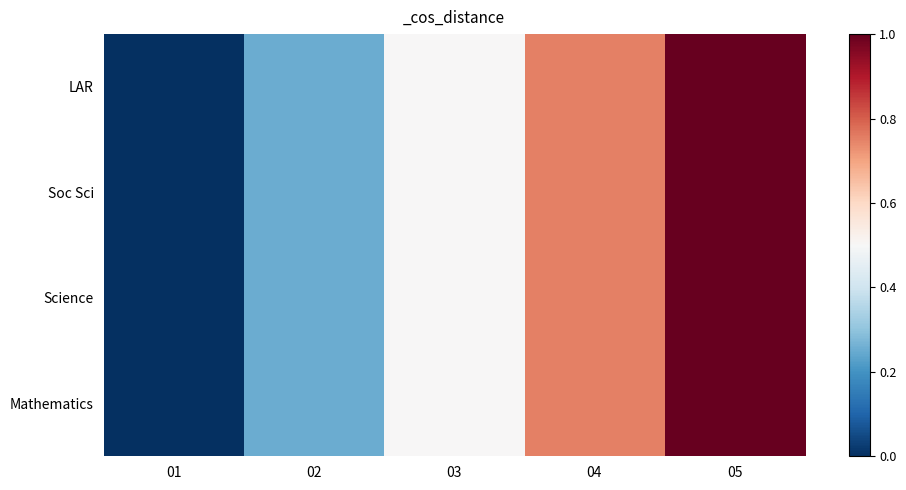

Reading right to left, what are all the values shown in this chart?

LAR: 05=1.0	04=0.8	03=0.5	02=0.2	01=0.0
Soc Sci: 05=1.0	04=0.8	03=0.5	02=0.2	01=0.0
Science: 05=1.0	04=0.8	03=0.5	02=0.2	01=0.0
Mathematics: 05=1.0	04=0.8	03=0.5	02=0.2	01=0.0